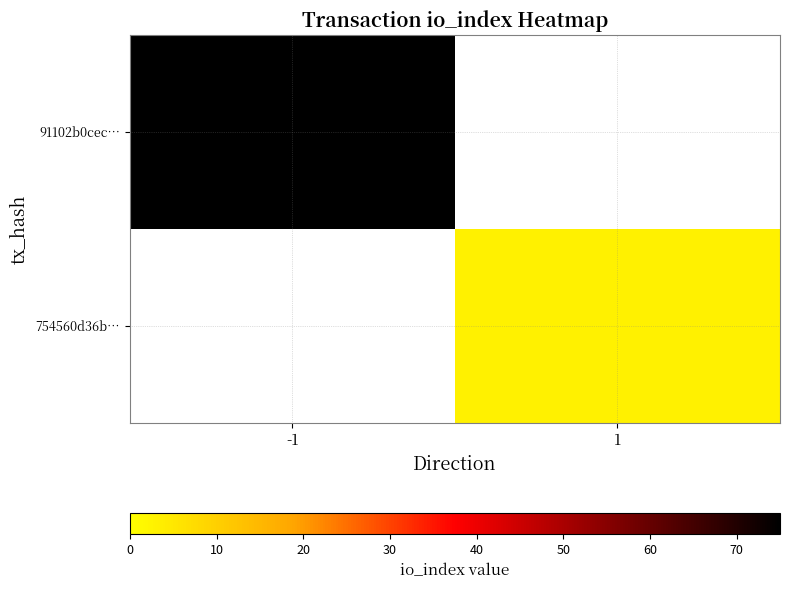

True or false: 754560d36b… has a value of 4.0 at 1.

False